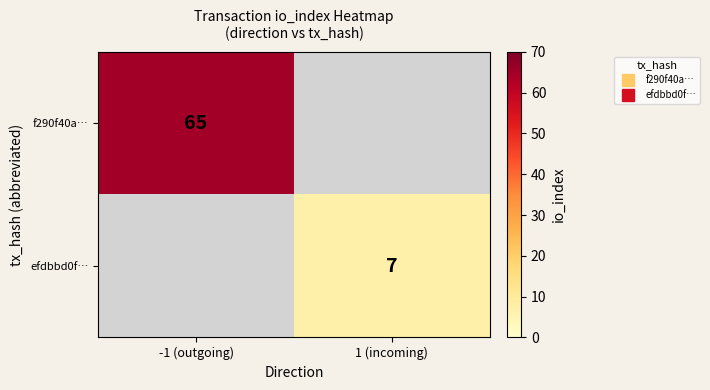

How many values in f290f40a… are above zero?

1